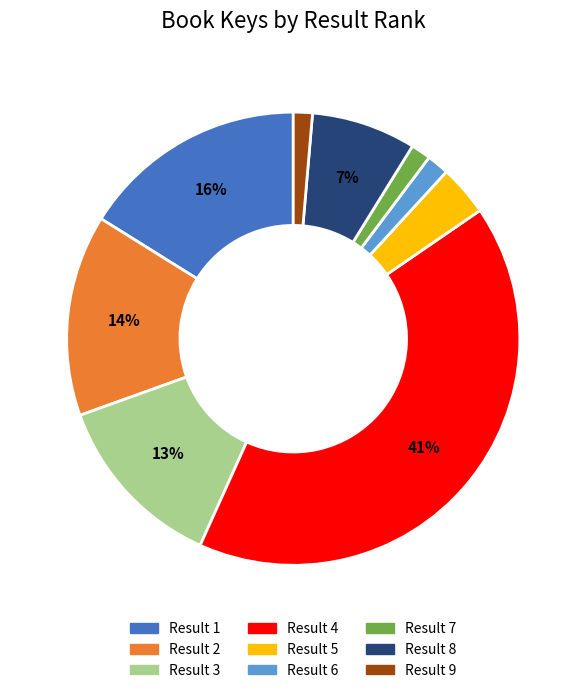

How many slices are in this pie chart?

9